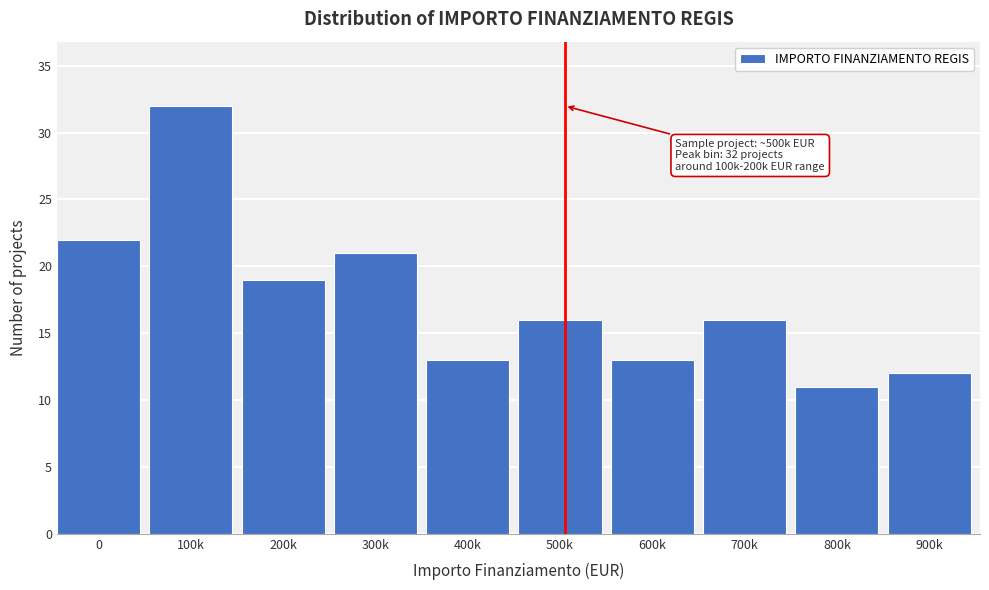

Reading left to right, list all the values displayed in this chart.

0=22	100k=32	200k=19	300k=21	400k=13	500k=16	600k=13	700k=16	800k=11	900k=12